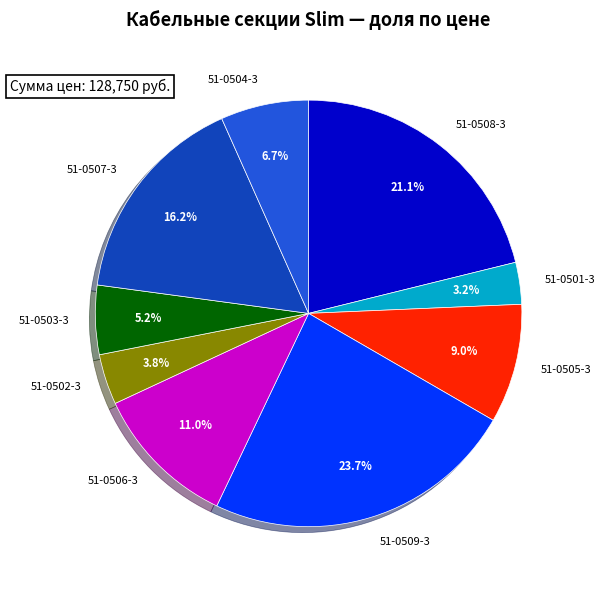

Is there a majority slice in this chart?

No